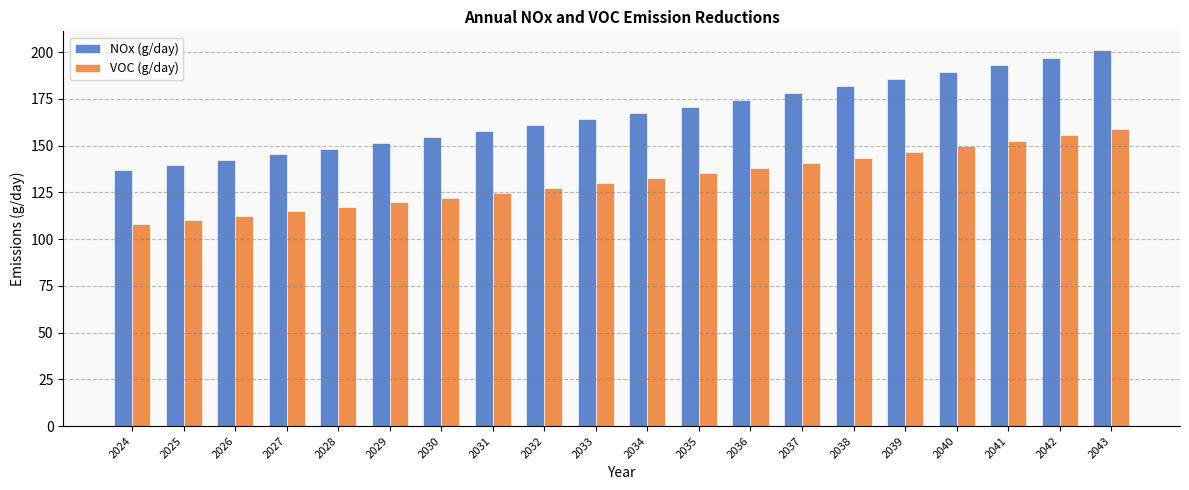

What is the approximate value of NOx (g/day) at 2027?

145.3